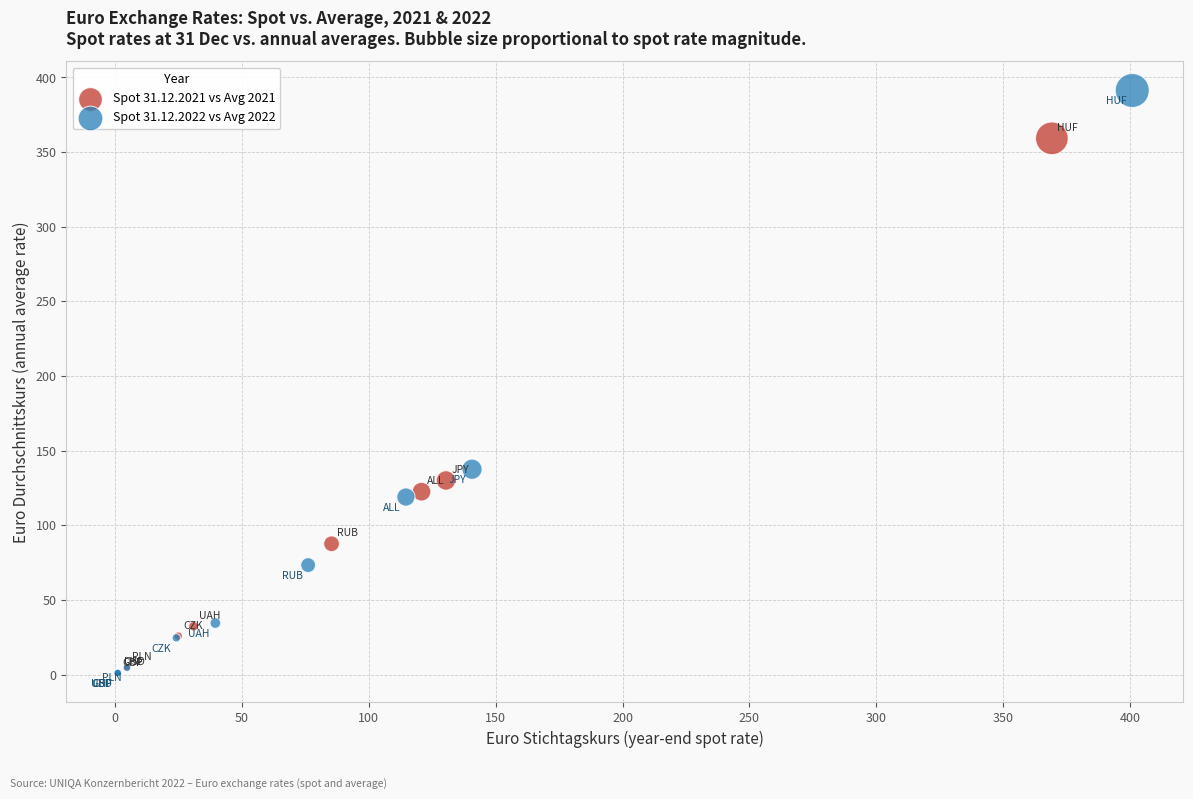

Which series has the widest spread of Y values?

Spot 31.12.2022 vs Avg 2022